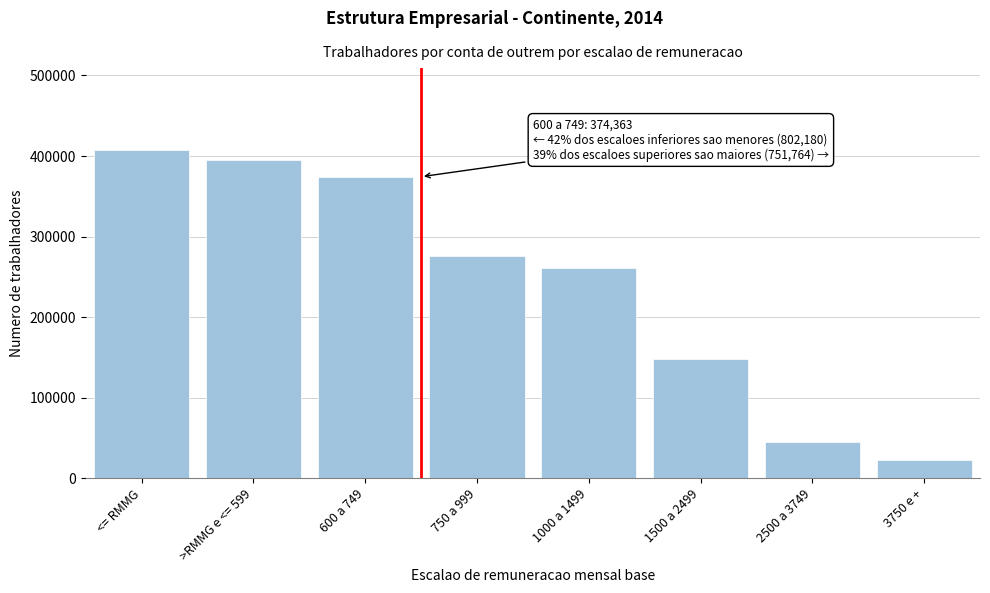

Reading right to left, transcribe all the data shown in this chart.

3750 e +=22841	2500 a 3749=45110	1500 a 2499=147728	1000 a 1499=260623	750 a 999=275462	600 a 749=374363	>RMMG e <= 599=394846	<= RMMG=407334